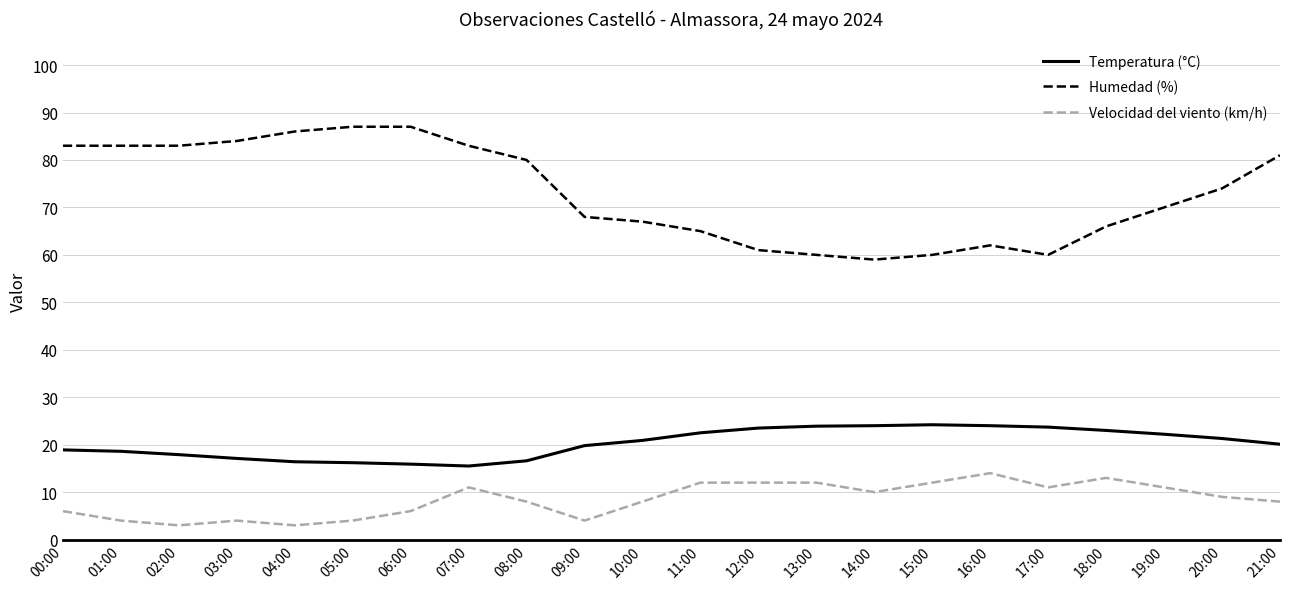

True or false: Temperatura (°C) and Humedad (%) intersect in this chart.

False